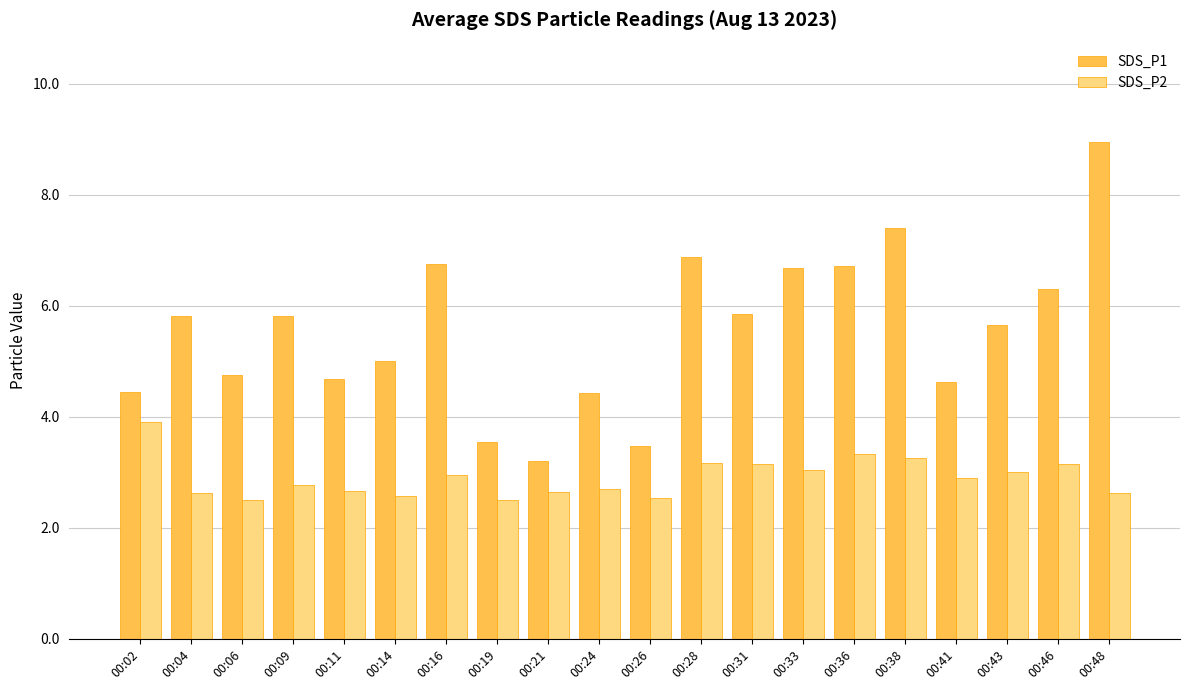

Count the number of categories in the chart.

20